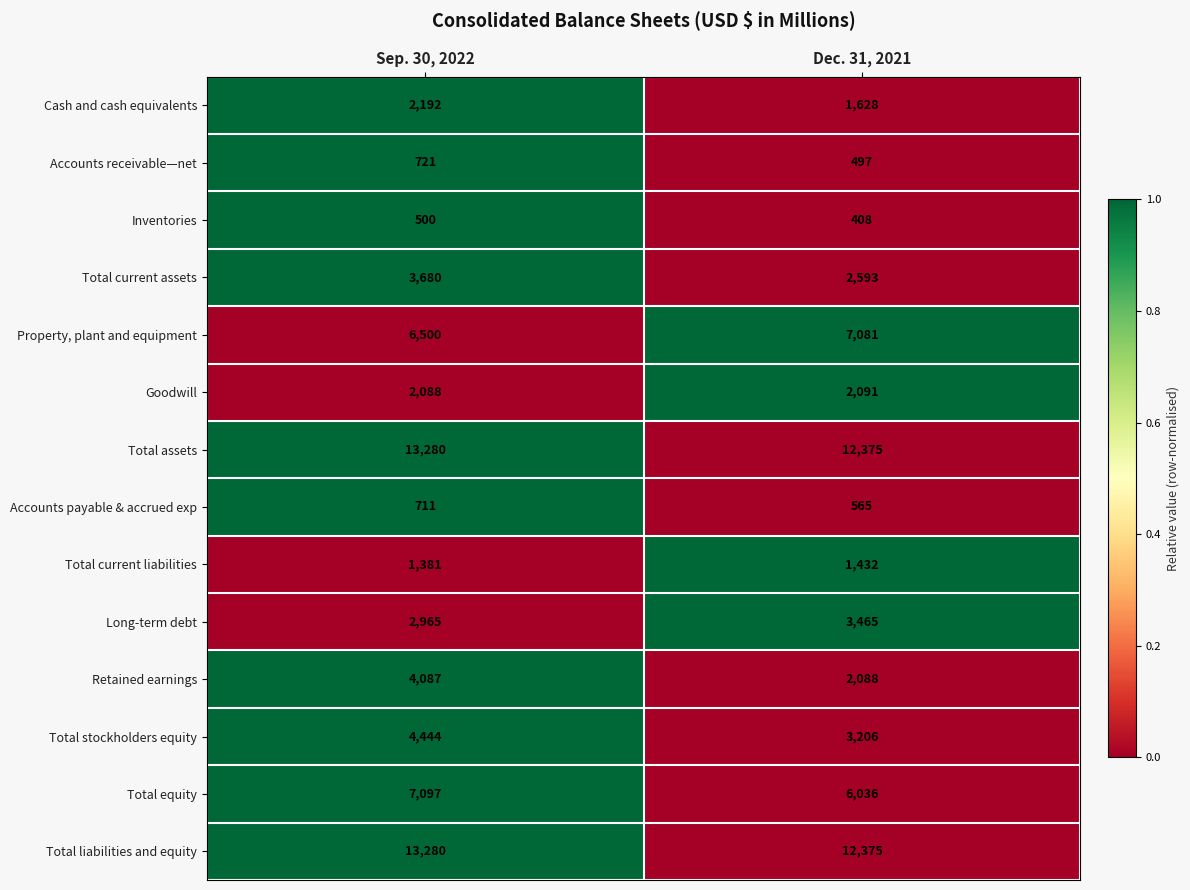

Reading right to left, what are all the values shown in this chart?

Cash and cash equivalents: Dec. 31, 2021=1628	Sep. 30, 2022=2192
Accounts receivable—net: Dec. 31, 2021=497	Sep. 30, 2022=721
Inventories: Dec. 31, 2021=408	Sep. 30, 2022=500
Total current assets: Dec. 31, 2021=2593	Sep. 30, 2022=3680
Property, plant and equipment: Dec. 31, 2021=7081	Sep. 30, 2022=6500
Goodwill: Dec. 31, 2021=2091	Sep. 30, 2022=2088
Total assets: Dec. 31, 2021=12375	Sep. 30, 2022=13280
Accounts payable & accrued exp: Dec. 31, 2021=565	Sep. 30, 2022=711
Total current liabilities: Dec. 31, 2021=1432	Sep. 30, 2022=1381
Long-term debt: Dec. 31, 2021=3465	Sep. 30, 2022=2965
Retained earnings: Dec. 31, 2021=2088	Sep. 30, 2022=4087
Total stockholders equity: Dec. 31, 2021=3206	Sep. 30, 2022=4444
Total equity: Dec. 31, 2021=6036	Sep. 30, 2022=7097
Total liabilities and equity: Dec. 31, 2021=12375	Sep. 30, 2022=13280